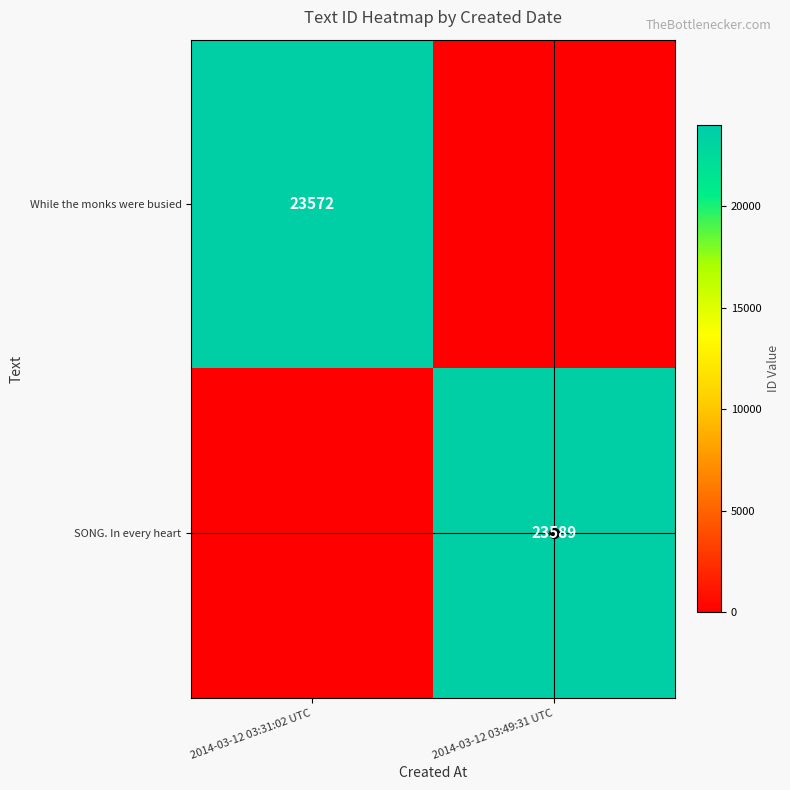

Where is SONG. In every heart nearest to the value 11794?

2014-03-12 03:31:02 UTC